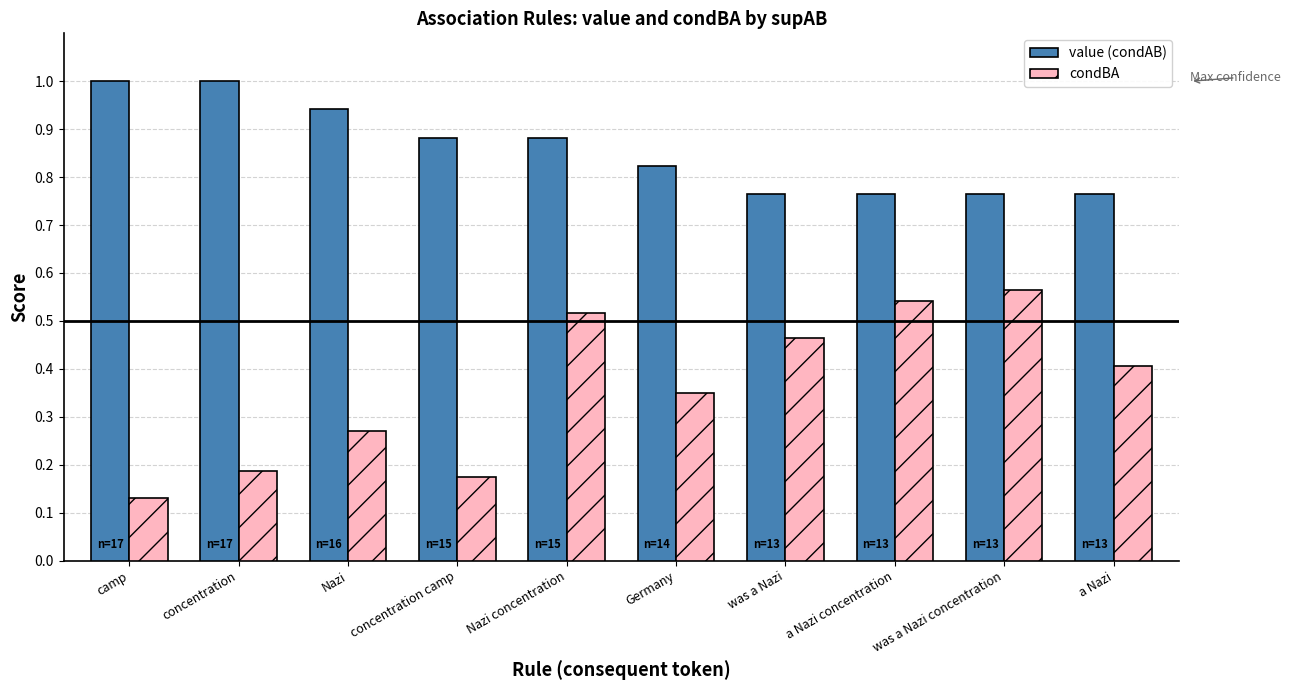

What is the total value across all series at was a Nazi?

1.2